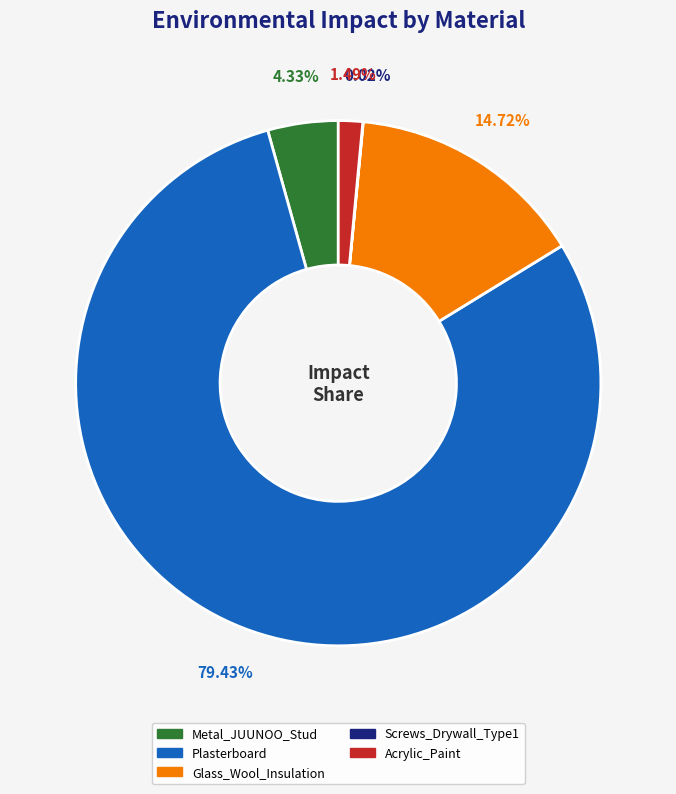

Is the sum of Plasterboard and Metal_JUUNOO_Stud greater than half?

Yes